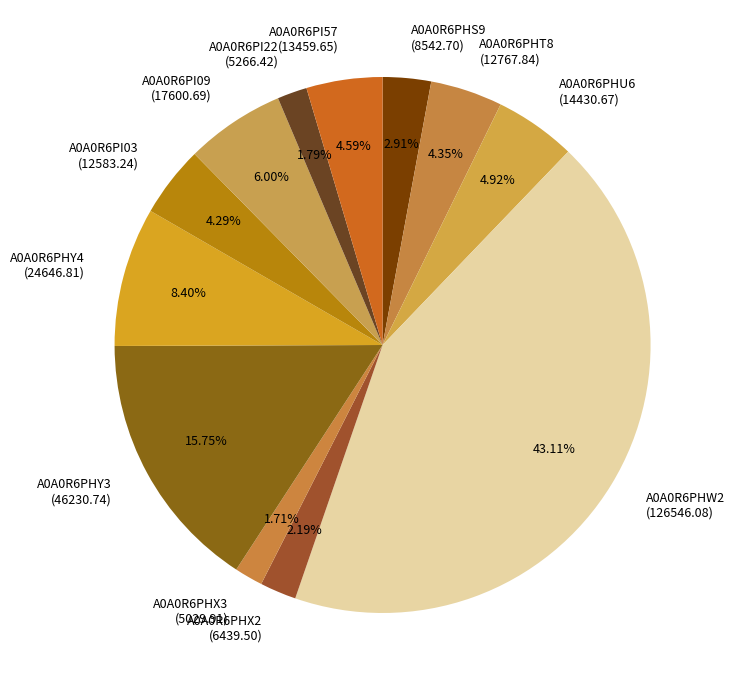

To the nearest percent, what is the difference between the A0A0R6PHY3 and A0A0R6PHX2 slice percentages?

14%